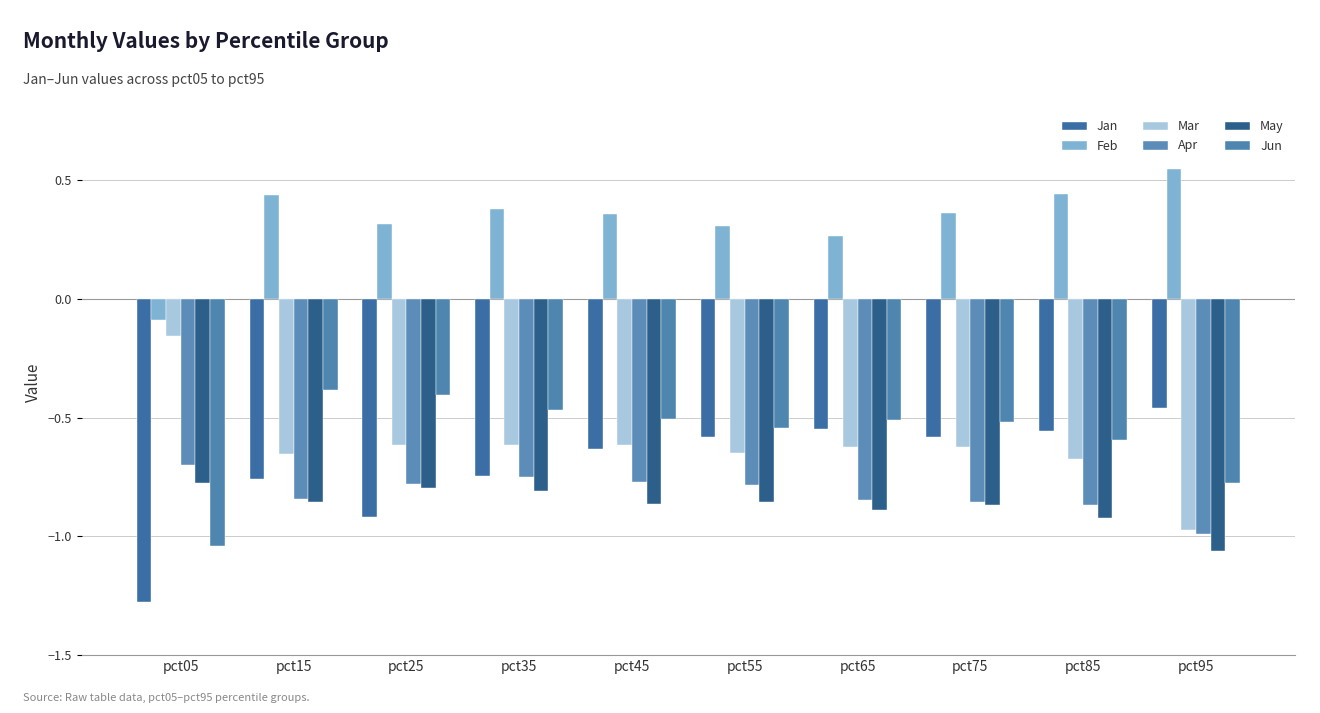

How many bars are there in each group?

6